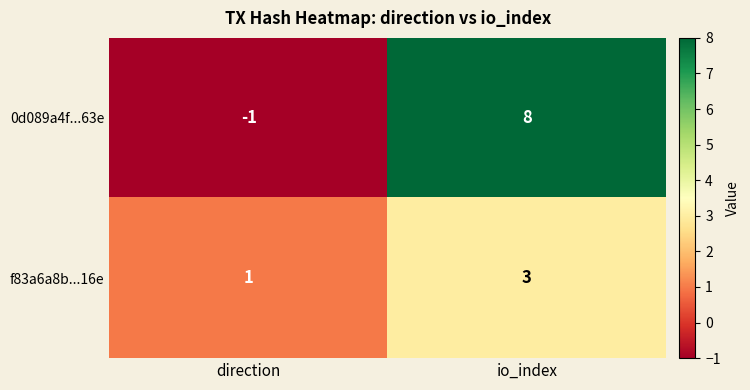

The value of 0d089a4f...63e at io_index is 13. True or false?

False